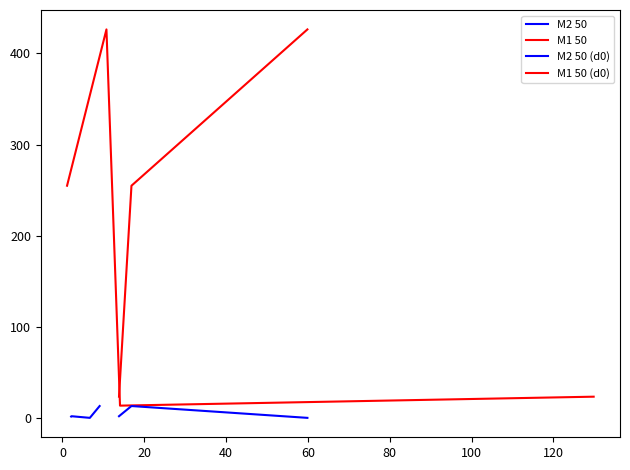

What is the change in value from 0 to 20?

-412.1